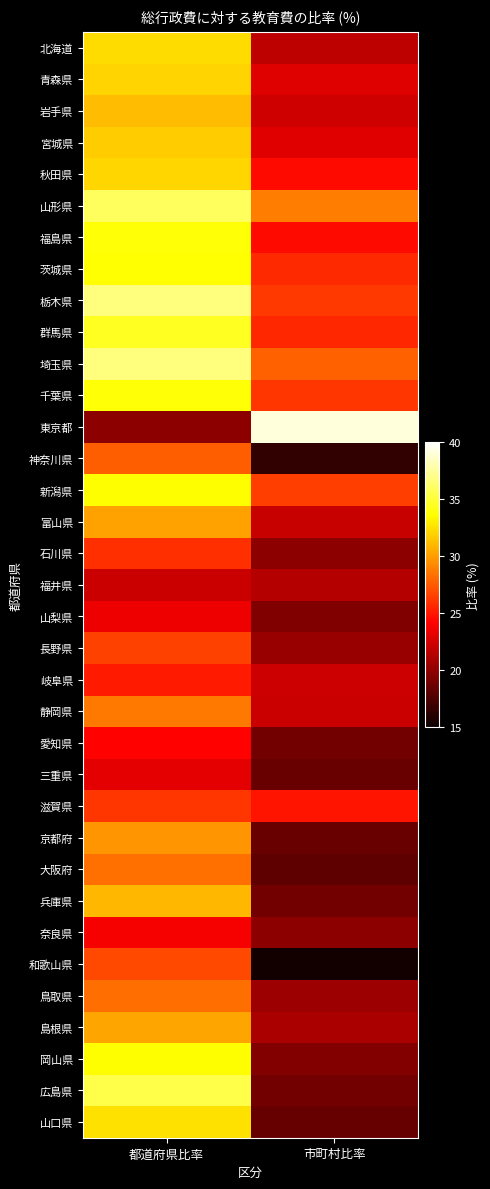

What is the spread (max minus min) of values at 都道府県比率?

16.8